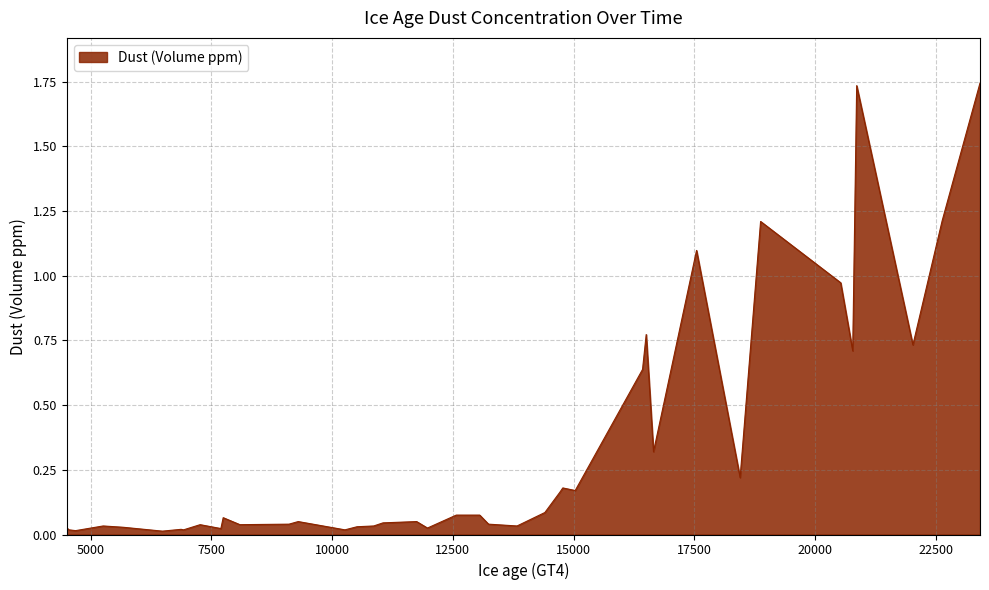

What is the difference between the second highest and second lowest values?

1.7